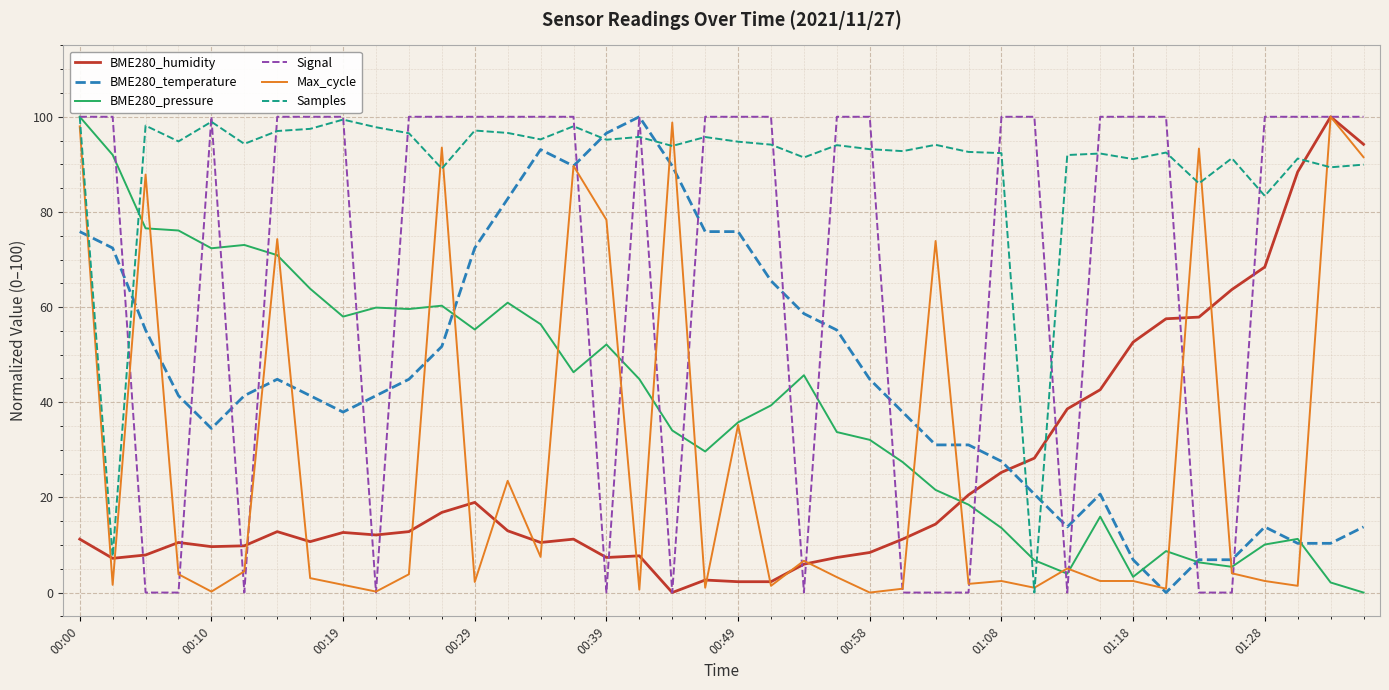

Which series has the largest total across all categories?

Samples